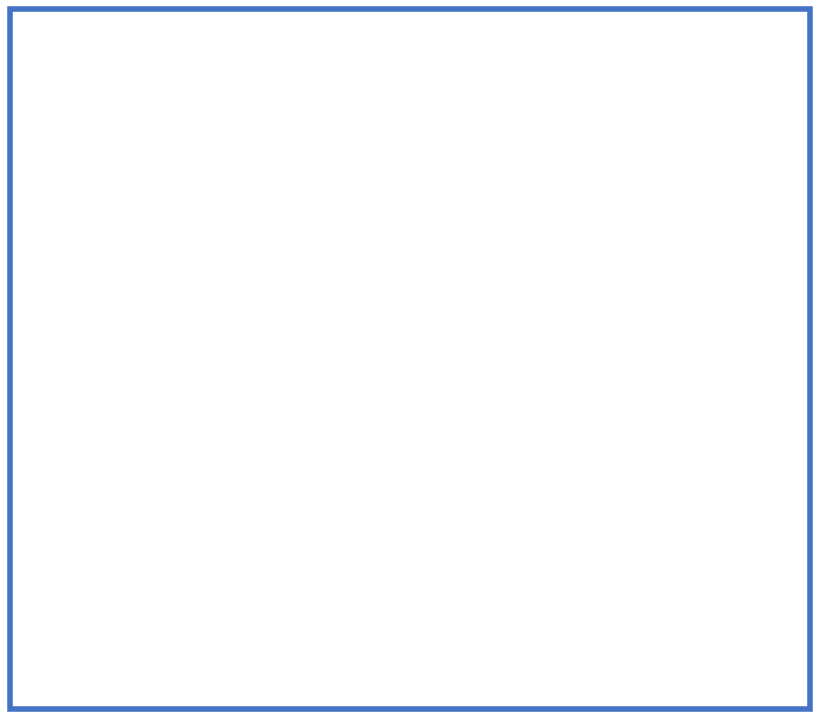

To the nearest percent, what is the difference between the largest and smallest slice percentages?

25%